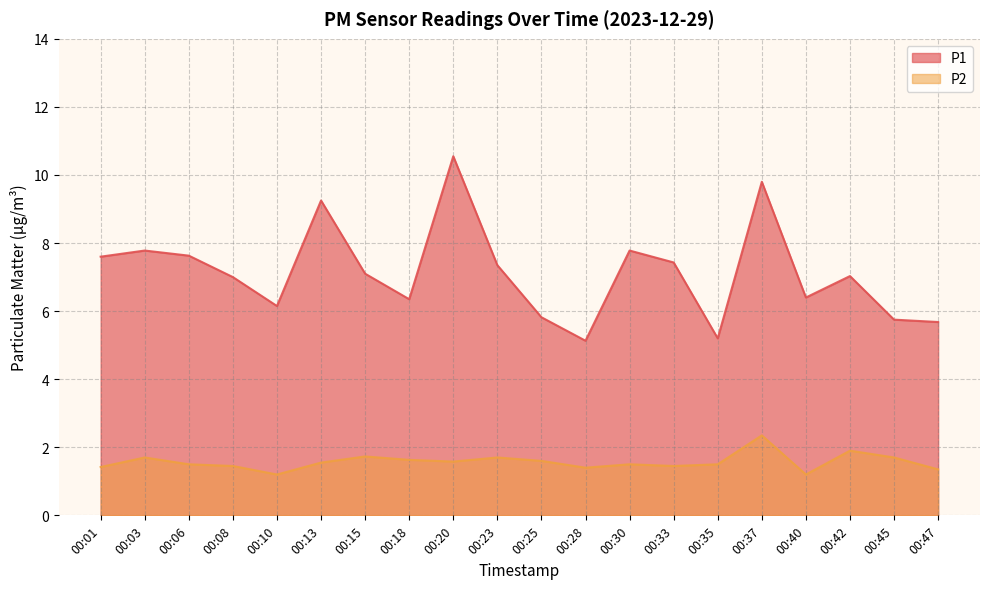

Where is P2 nearest to the value 1?

00:10